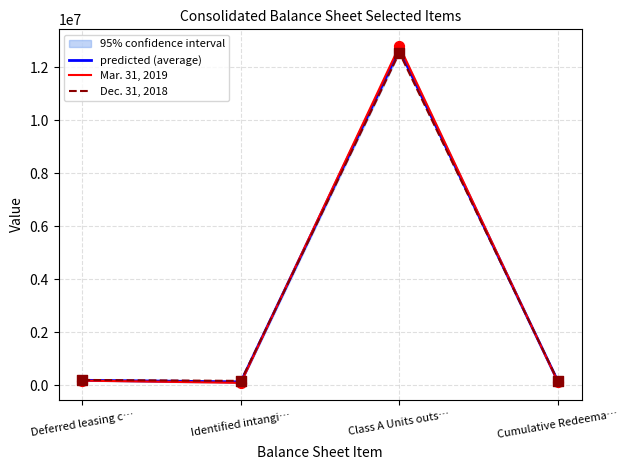

What is the total value across all series at Identified intangi…?

404794.5